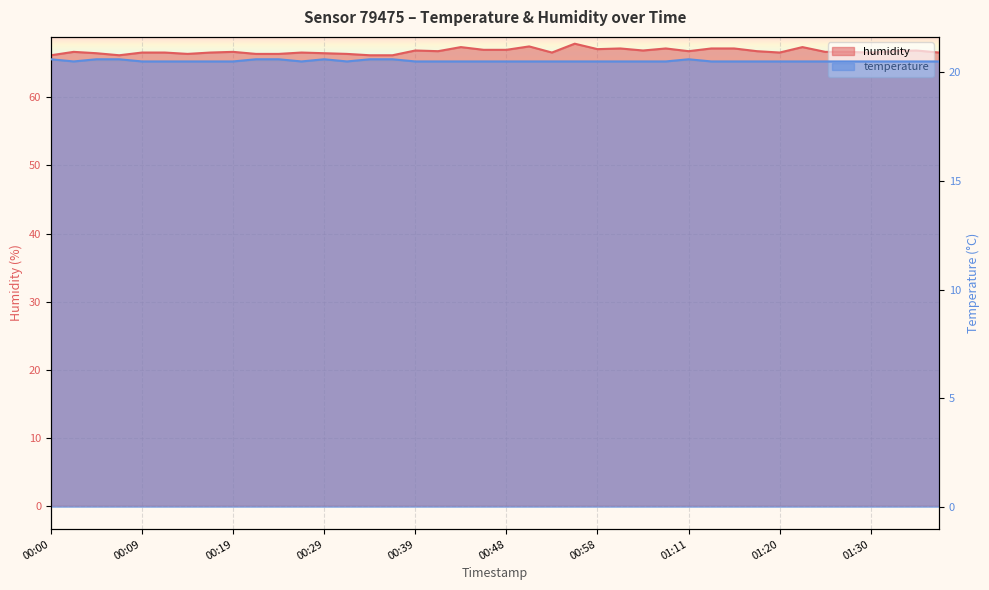

Reading left to right, list all the values displayed in this chart.

temperature: 00:00=20.6	00:02=20.5	00:05=20.6	00:07=20.6	00:09=20.5	00:12=20.5	00:14=20.5	00:17=20.5	00:19=20.5	00:22=20.6	00:24=20.6	00:26=20.5	00:29=20.6	00:31=20.5	00:34=20.6	00:36=20.6	00:39=20.5	00:41=20.5	00:43=20.5	00:46=20.5	00:48=20.5	00:51=20.5	00:53=20.5	00:56=20.5	00:58=20.5	01:00=20.5	01:03=20.5	01:08=20.5	01:11=20.6	01:13=20.5	01:15=20.5	01:18=20.5	01:20=20.5	01:23=20.5	01:25=20.5	01:28=20.5	01:30=20.5	01:33=20.5	01:35=20.5	01:38=20.5
humidity: 00:00=66.2	00:02=66.7	00:05=66.5	00:07=66.2	00:09=66.6	00:12=66.6	00:14=66.4	00:17=66.6	00:19=66.7	00:22=66.4	00:24=66.4	00:26=66.6	00:29=66.5	00:31=66.4	00:34=66.2	00:36=66.2	00:39=66.9	00:41=66.8	00:43=67.4	00:46=67.0	00:48=67.0	00:51=67.5	00:53=66.6	00:56=67.9	00:58=67.1	01:00=67.2	01:03=66.9	01:08=67.2	01:11=66.8	01:13=67.2	01:15=67.2	01:18=66.8	01:20=66.6	01:23=67.4	01:25=66.7	01:28=66.7	01:30=66.6	01:33=66.8	01:35=66.9	01:38=66.6